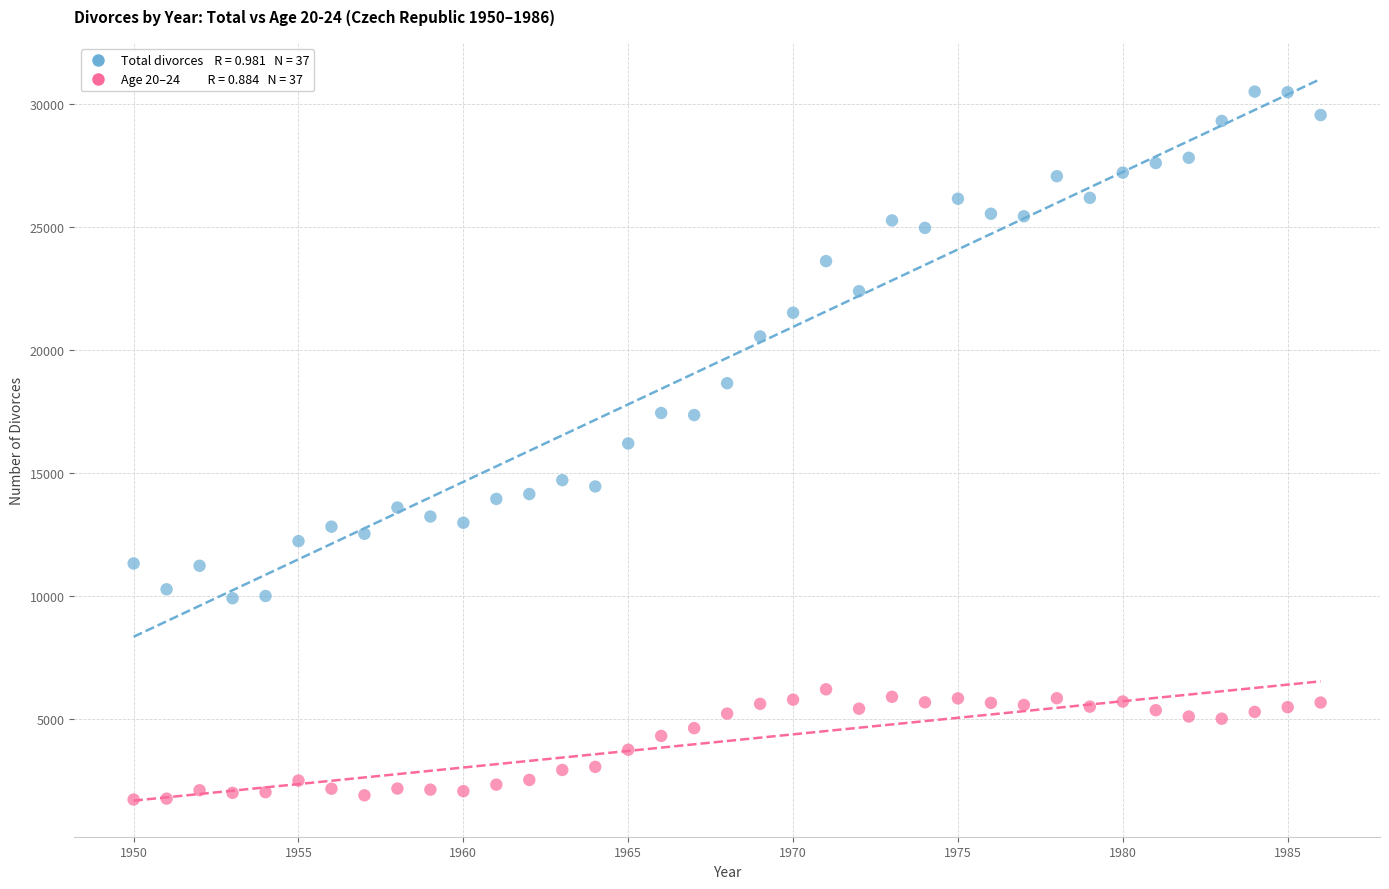

Across all data points, what is the range of Y values (max minus min)?

28807